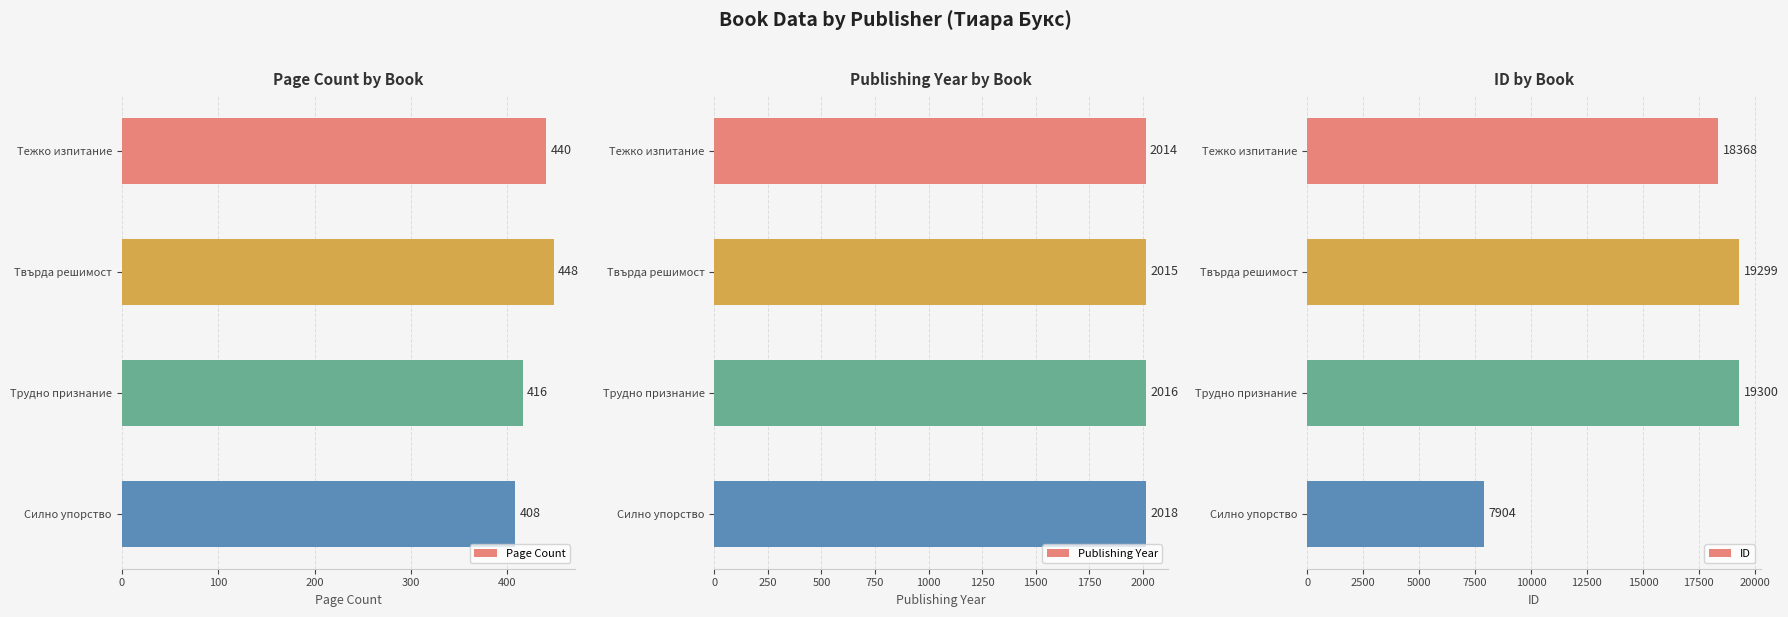

Which category has the highest value in the Page Count series?

Твърда решимост